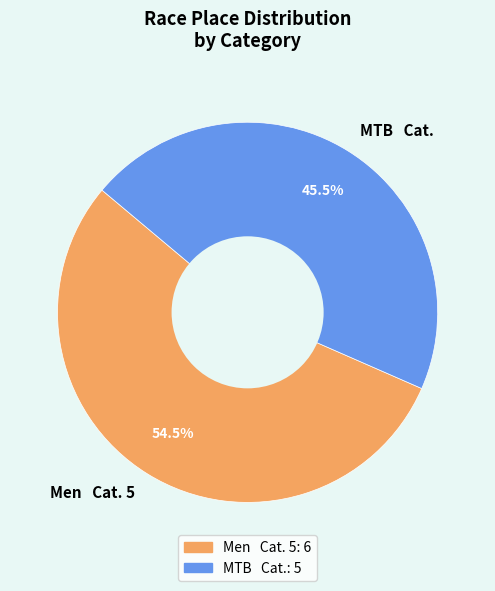

What percentage do Men Cat. 5 and MTB Cat. together represent?

100.0%